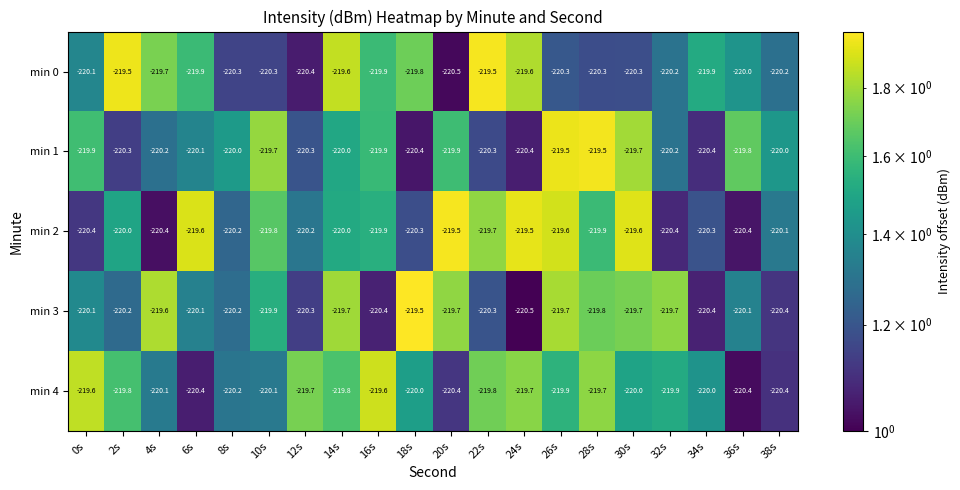

What is the difference between the highest and lowest values at 20s?

1.0